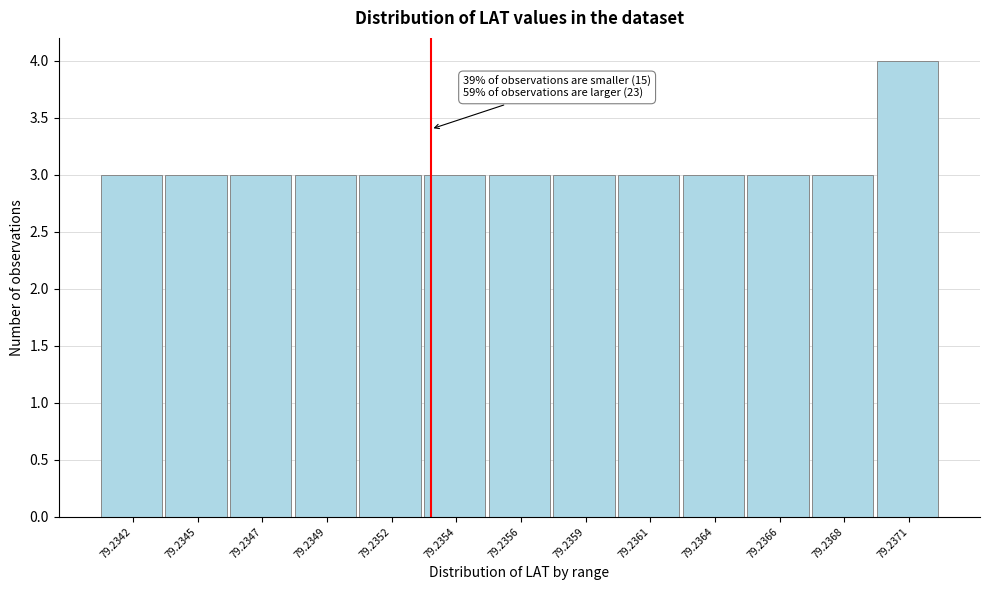

Reading left to right, what are all the values shown in this chart?

3	3	3	3	3	3	3	3	3	3	3	3	4